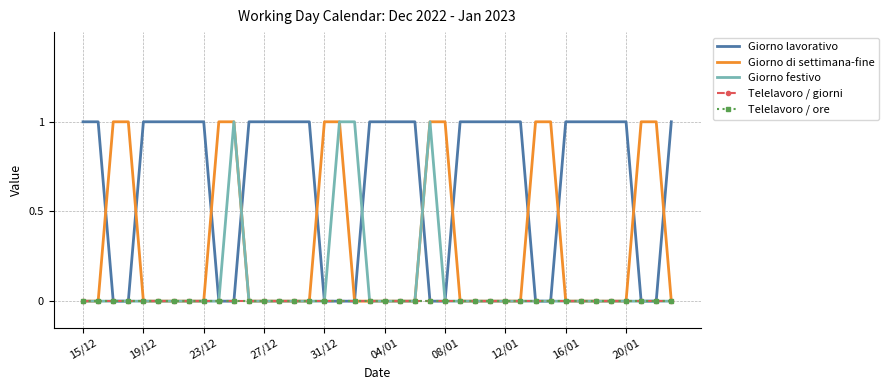

Does the chart have visible grid lines?

Yes